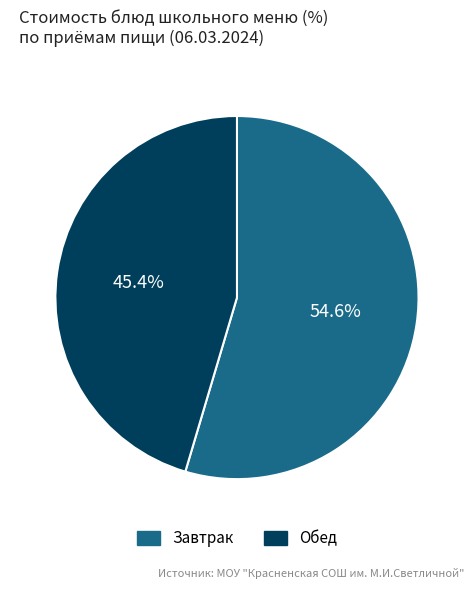

Is there any slice that represents more than half of the pie?

Yes